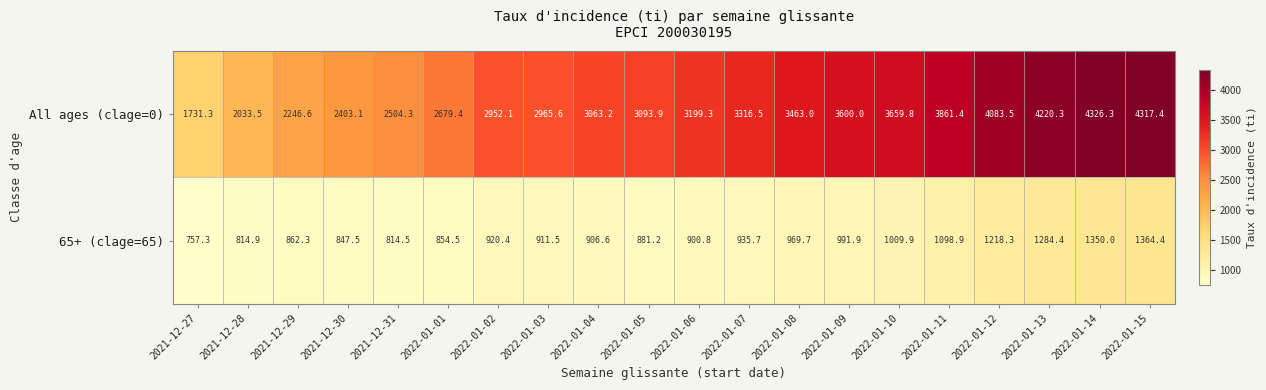

How many data points in 65+ (clage=65) are less than 920?

10